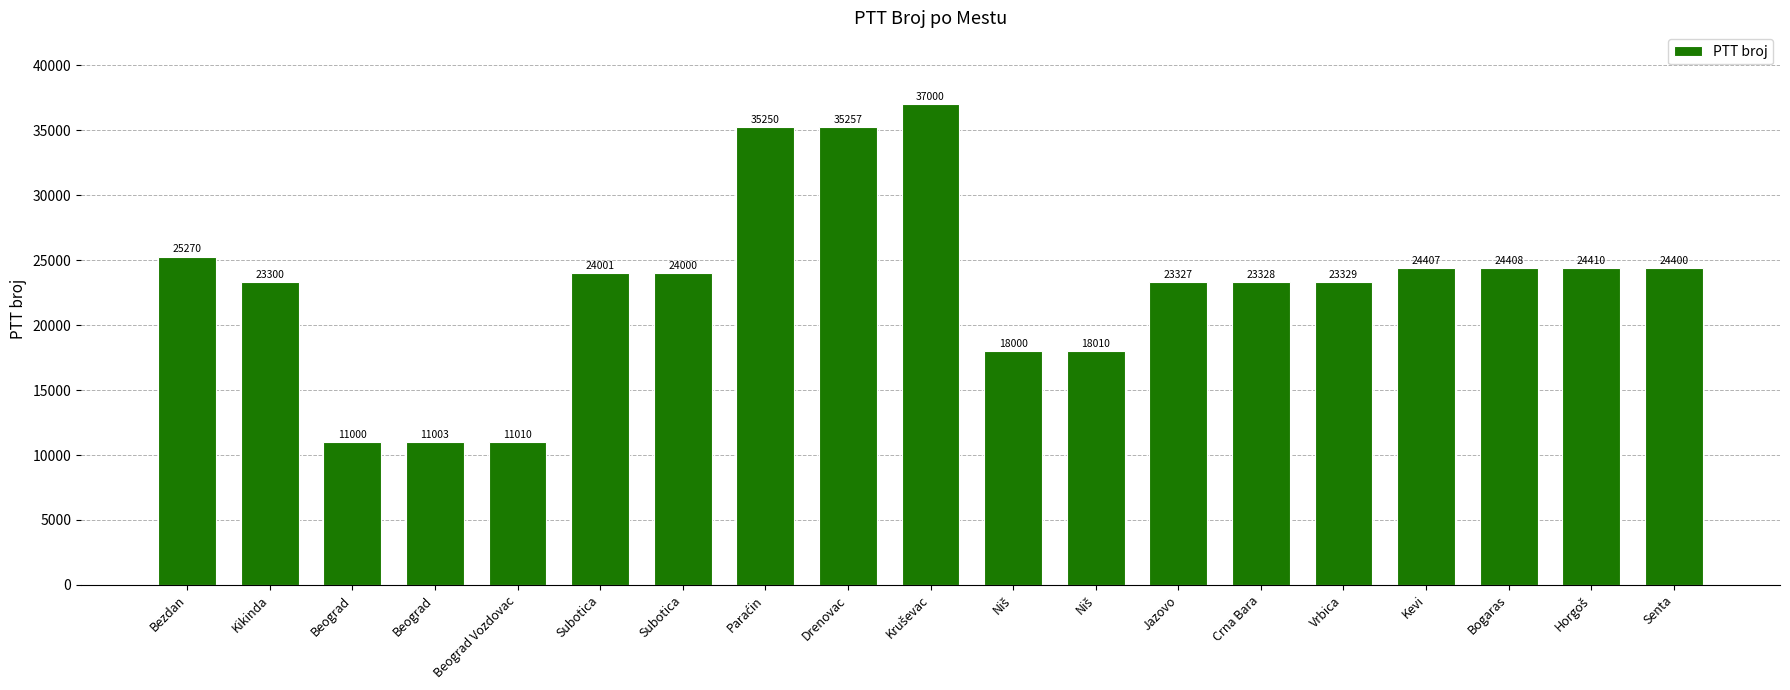

What is the difference between the second highest and second lowest values?

24254